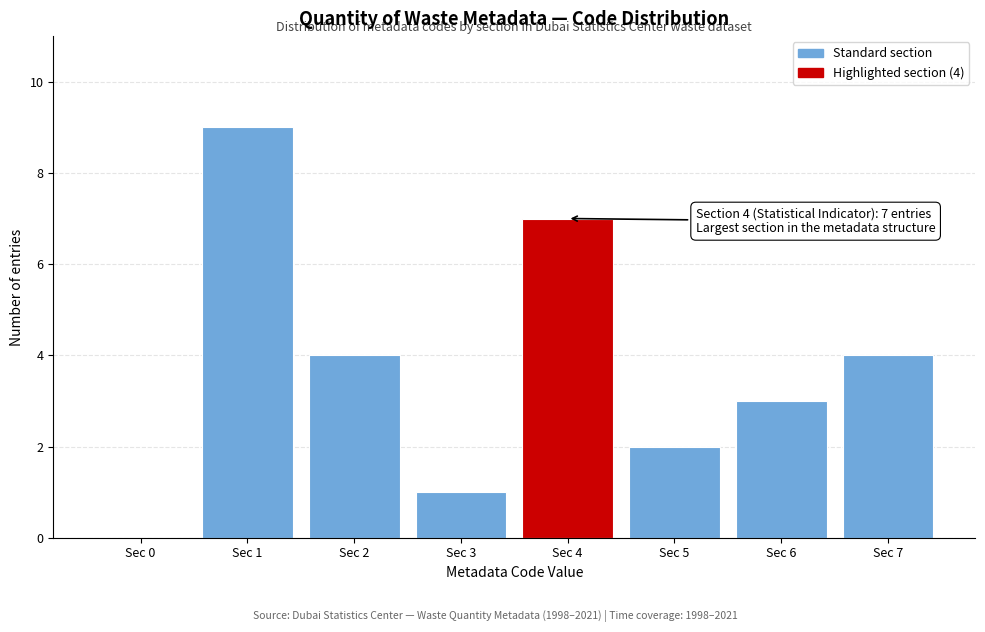

Reading left to right, what are all the values shown in this chart?

Sec 0=0	Sec 1=9	Sec 2=4	Sec 3=1	Sec 4=7	Sec 5=2	Sec 6=3	Sec 7=4